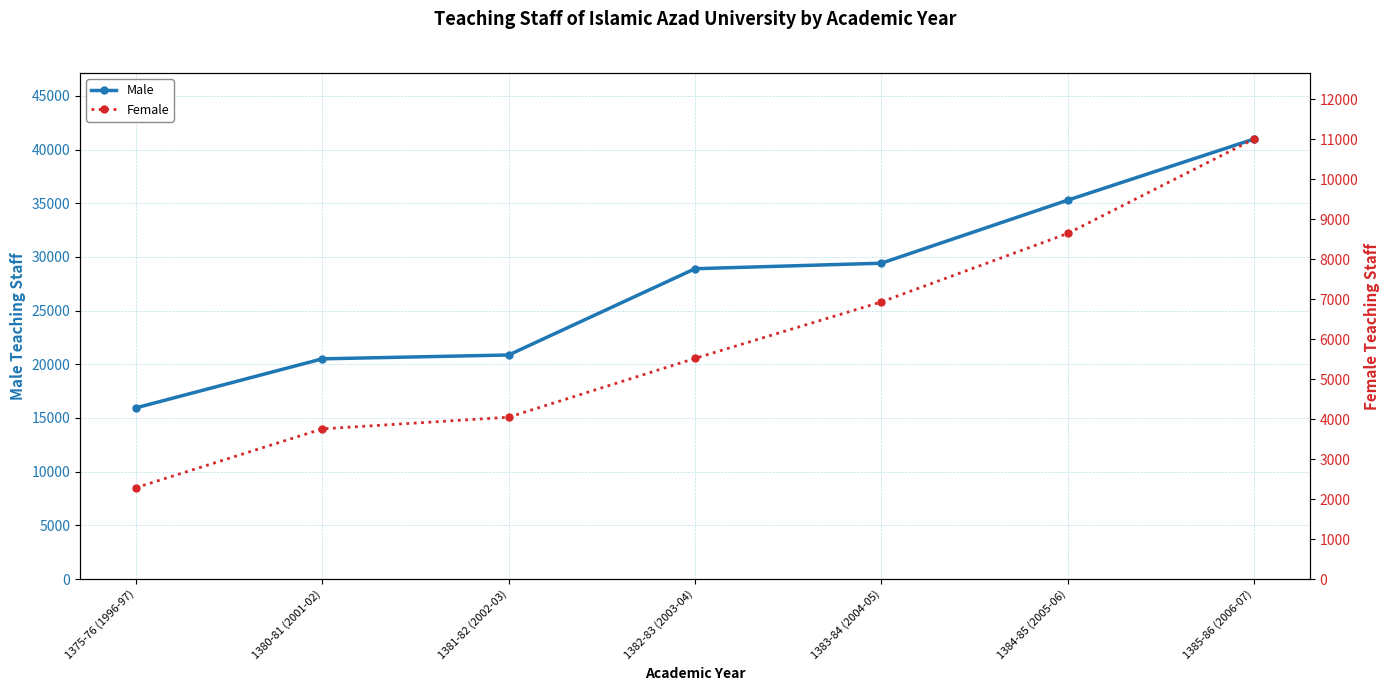

What are all the series names shown in the legend?

Male, Female